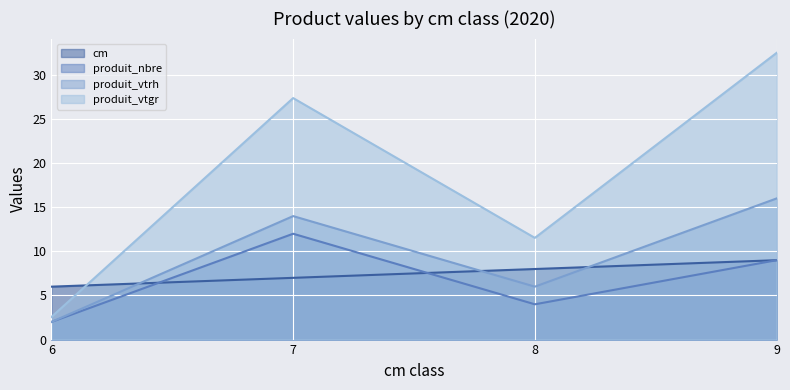

Between 7 and 9, which series saw the biggest shift?

produit_vtgr line